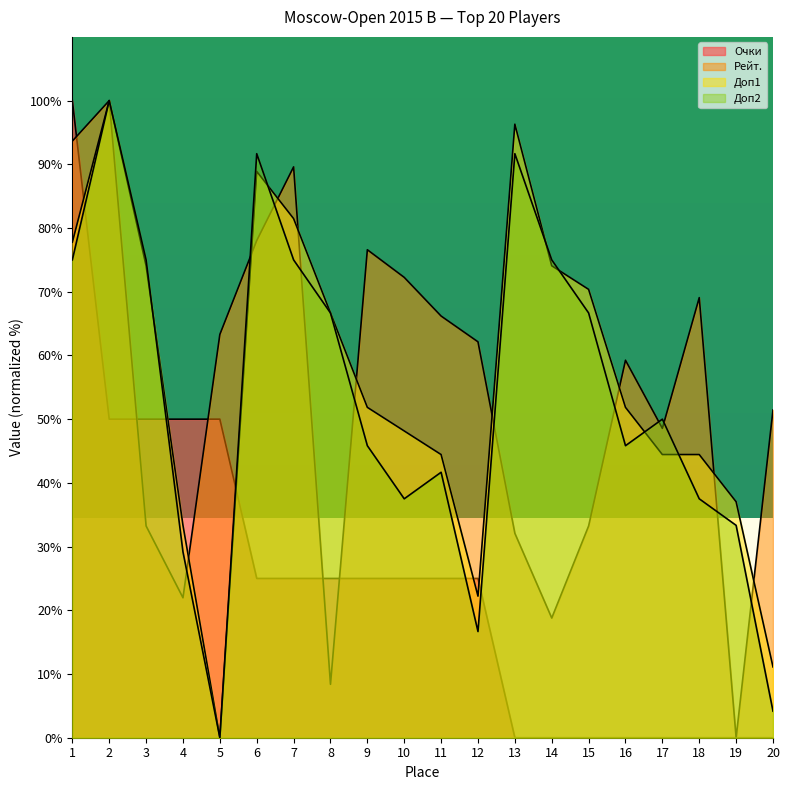

Reading left to right, list all the values displayed in this chart.

Очки: 1=100.0	2=50.0	3=50.0	4=50.0	5=50.0	6=25.0	7=25.0	8=25.0	9=25.0	10=25.0	11=25.0	12=25.0	13=0.0	14=0.0	15=0.0	16=0.0	17=0.0	18=0.0	19=0.0	20=0.0
Рейт.: 1=93.6	2=100.0	3=33.2	4=22.0	5=63.3	6=78.0	7=89.6	8=8.4	9=76.6	10=72.3	11=66.2	12=62.1	13=32.1	14=18.8	15=33.2	16=59.2	17=48.6	18=69.1	19=0.0	20=51.4
Доп1: 1=77.8	2=100.0	3=74.1	4=33.3	5=0.0	6=88.9	7=81.5	8=66.7	9=51.9	10=48.1	11=44.4	12=22.2	13=96.3	14=74.1	15=70.4	16=51.9	17=44.4	18=44.4	19=37.0	20=11.1
Доп2: 1=75.0	2=100.0	3=75.0	4=29.2	5=0.0	6=91.7	7=75.0	8=66.7	9=45.8	10=37.5	11=41.7	12=16.7	13=91.7	14=75.0	15=66.7	16=45.8	17=50.0	18=37.5	19=33.3	20=4.2